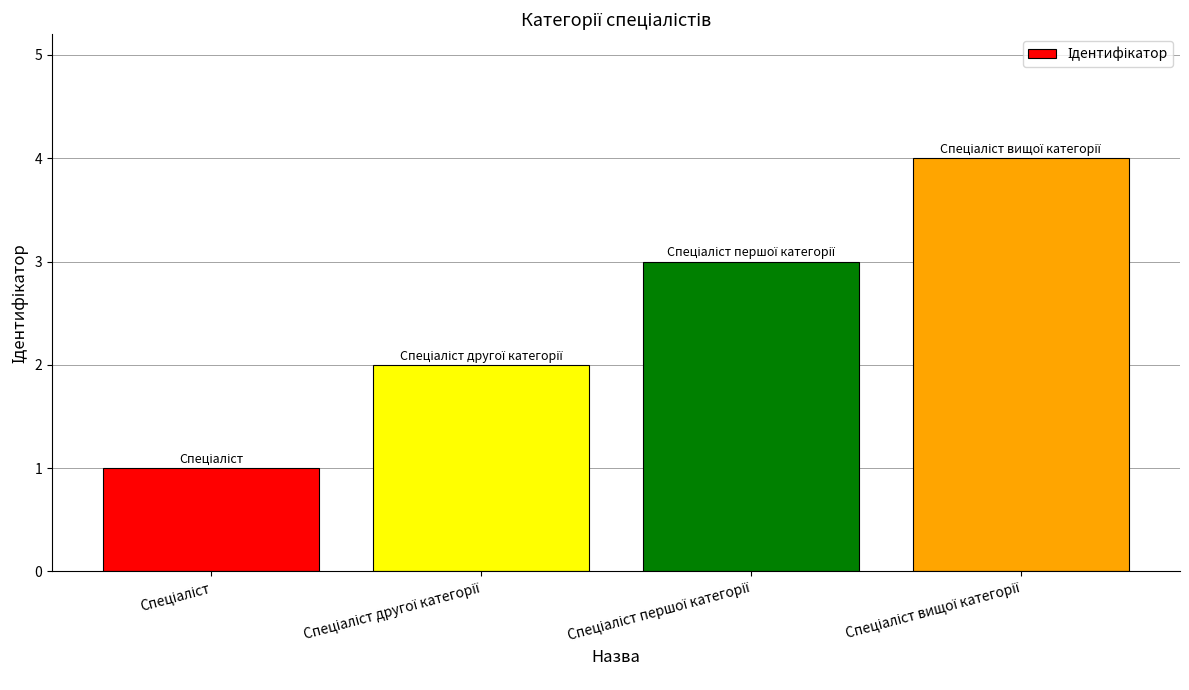

What is the difference between the maximum and minimum values?

3